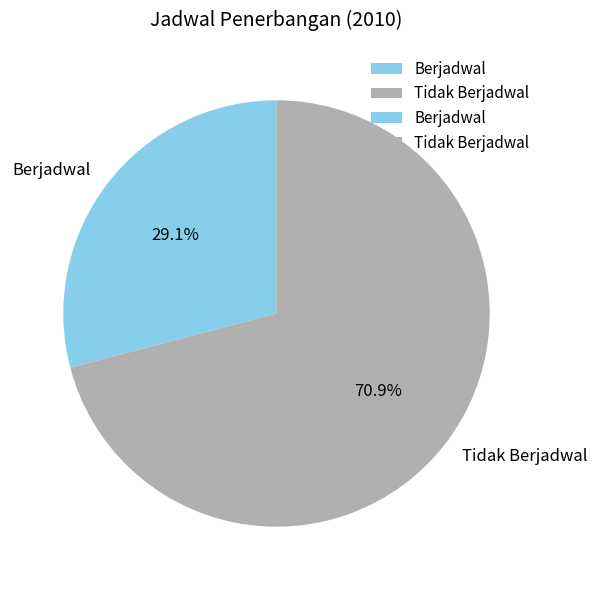

What is the ratio of the value at Berjadwal to the value at Tidak Berjadwal?

0.4